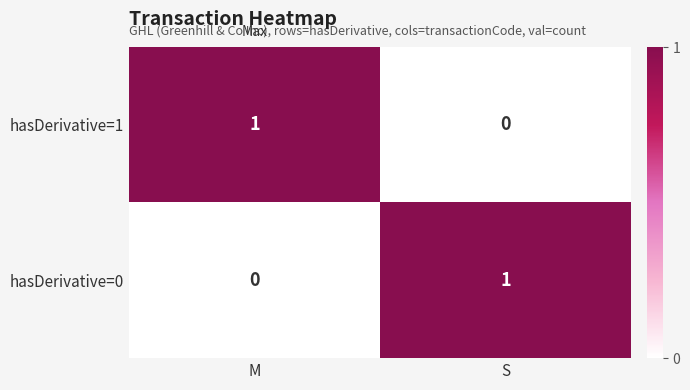

What is the total value across all series at S?

1